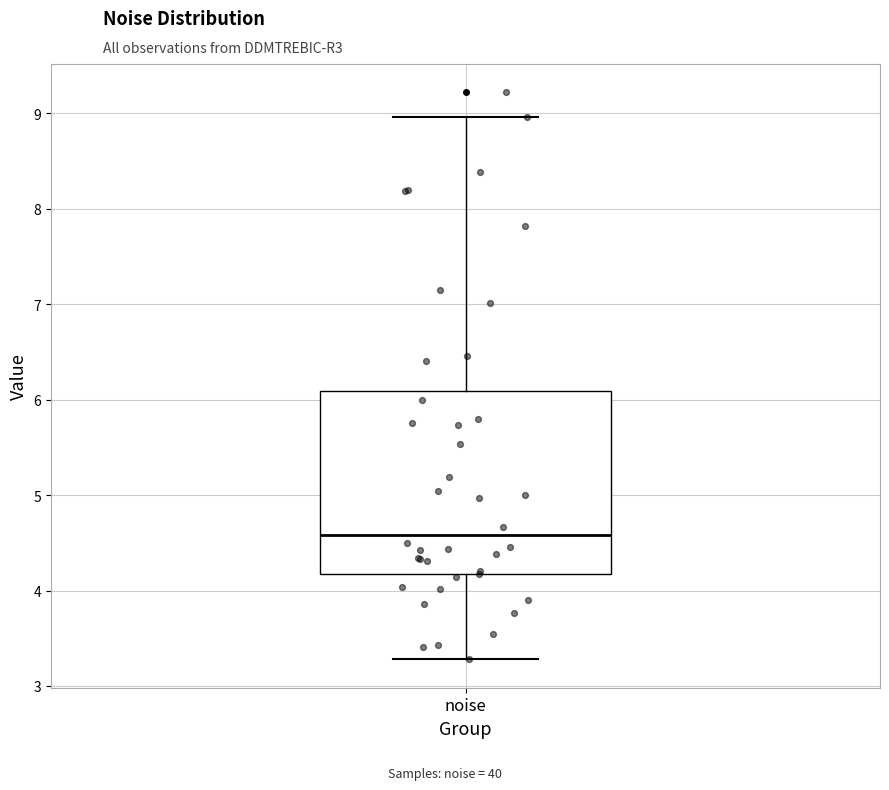

Read this box plot against the y-axis: the position of the median line, the range covered by the box, and the ends of both whiskers. The values are not printed on the chart, so give them approximately, as read against the axis.

median 4.6, box 4.2 to 6.1, whiskers 3.3 to 9.0